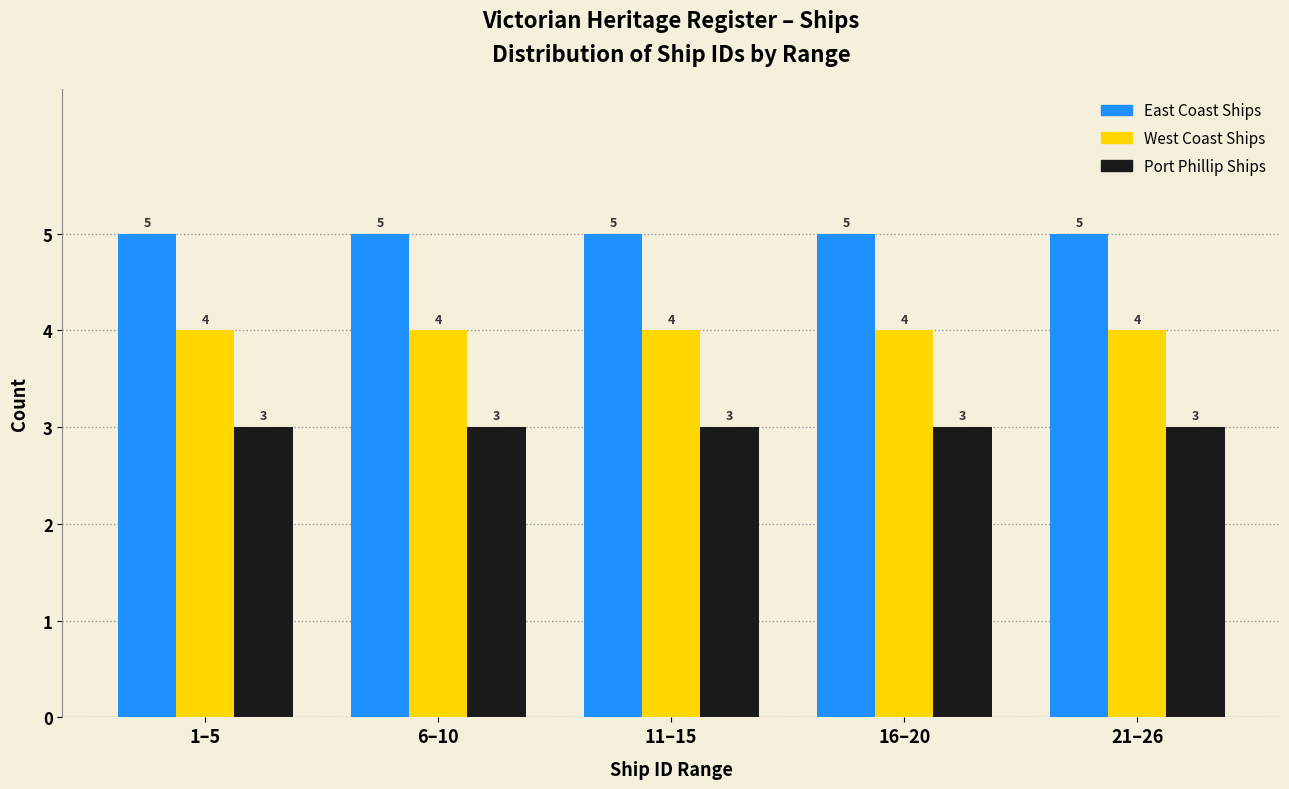

Is the value of West Coast Ships at 6–10 greater than the value of East Coast Ships at 21–26?

No